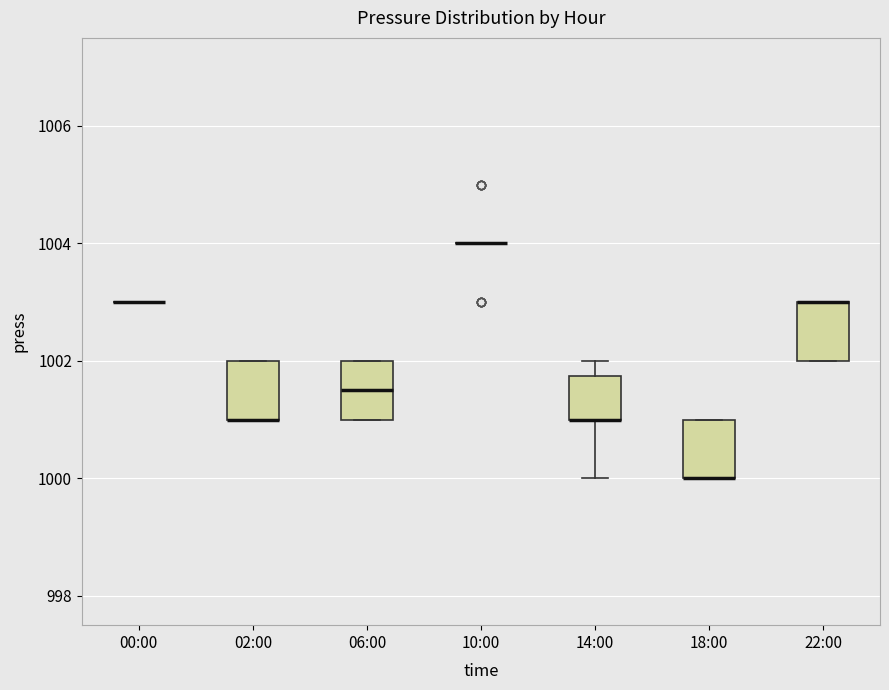

Where is the upper edge of the box for 06:00 on the y-axis? The values are not printed on the chart, so give them approximately, as read against the axis.

1002.0